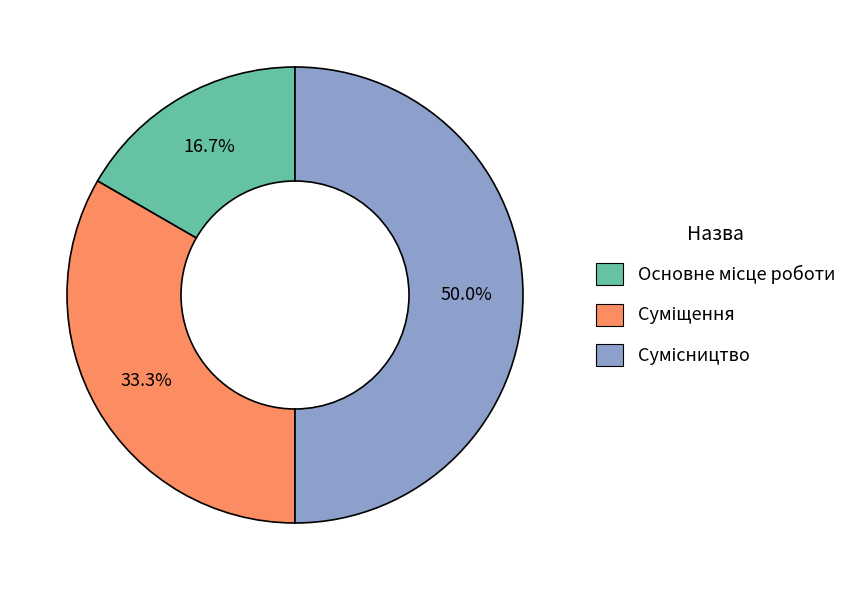

Does any single category account for the majority?

No